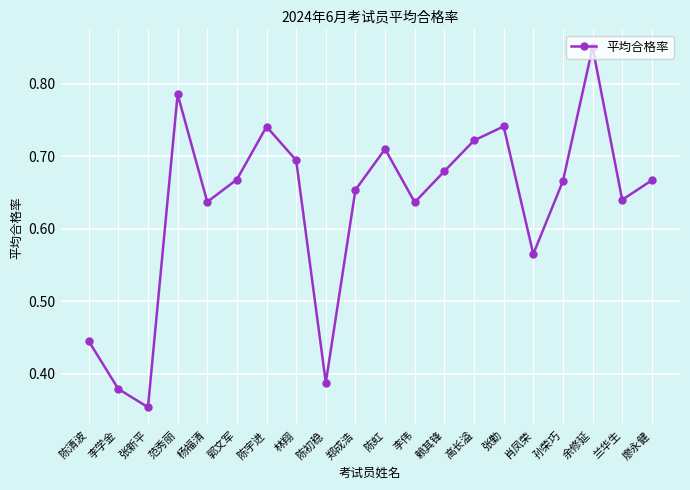

True or false: the data shows 0.4 at 陈虹.

False